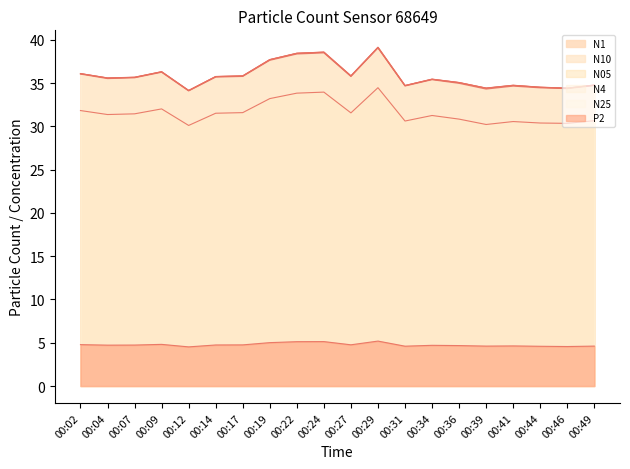

At which category is the sum across all series the highest?

00:29